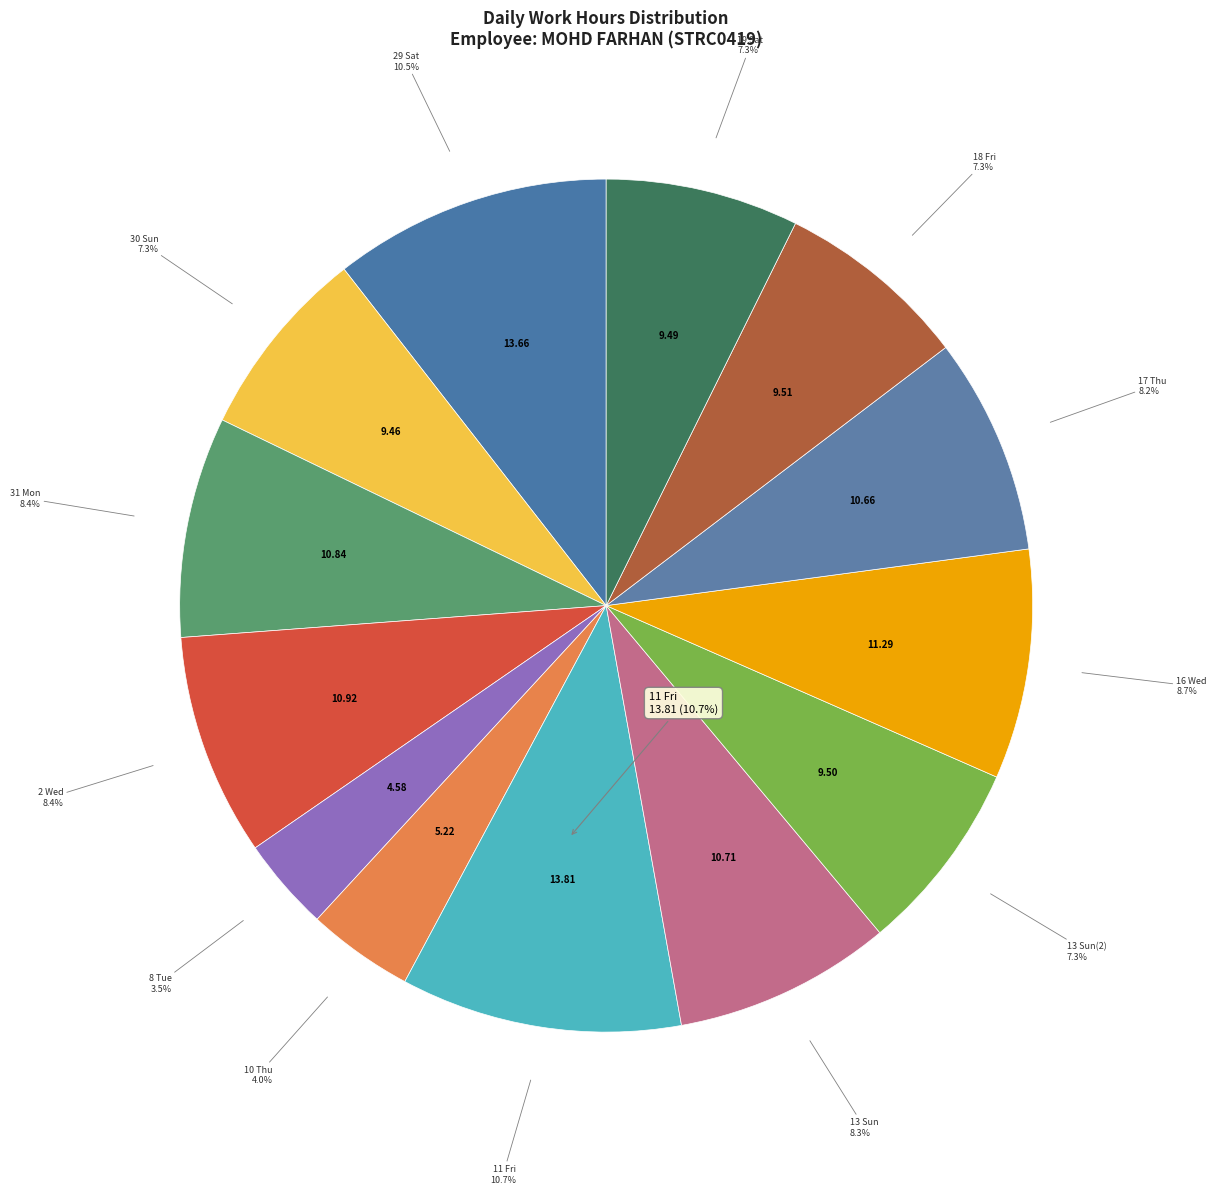

Does 8 Tue represent more than half of the total?

No